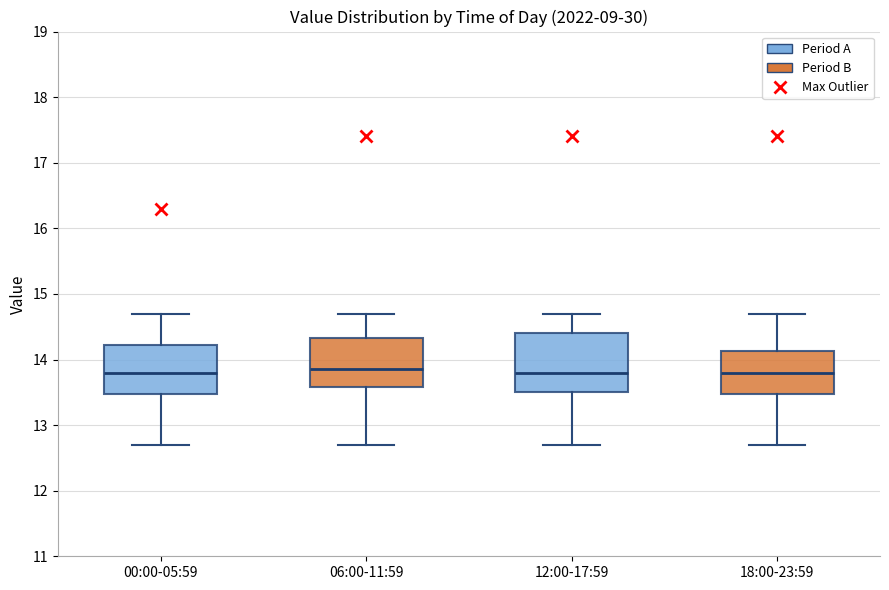

Where does the upper whisker of the box for 06:00-11:59 end on the y-axis? The values are not printed on the chart, so give them approximately, as read against the axis.

14.7